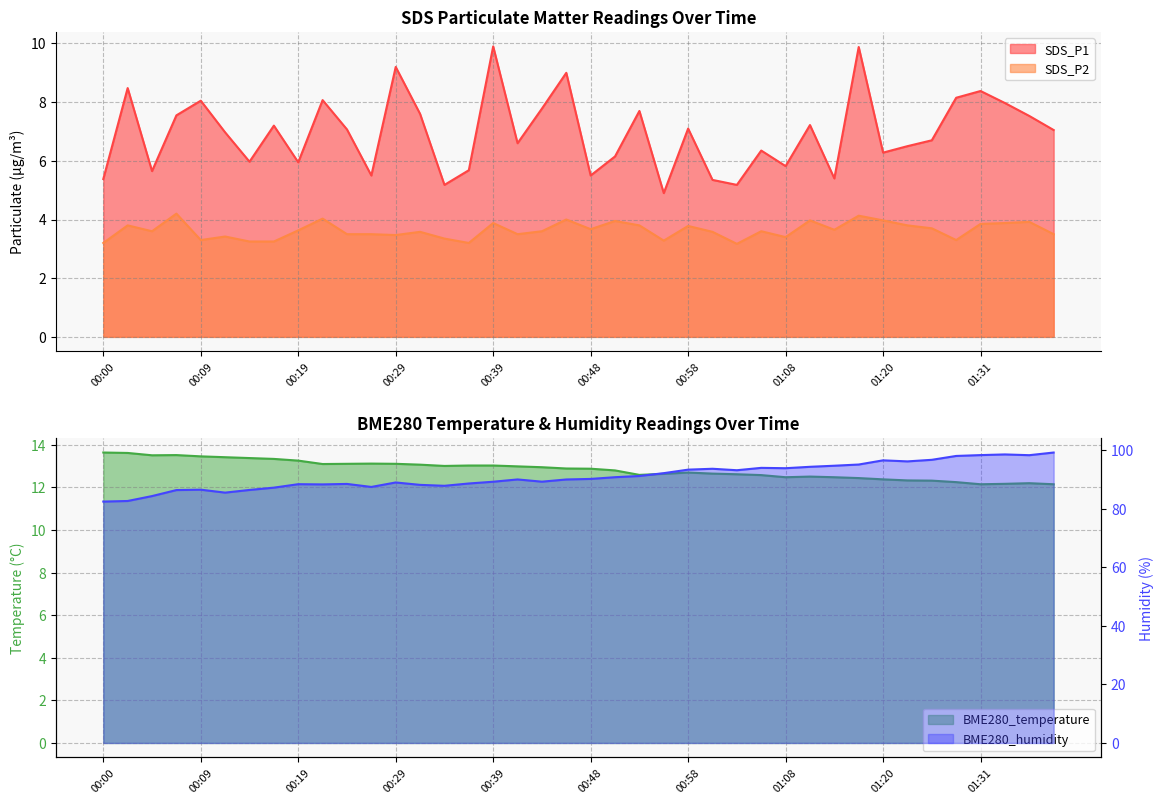

What is the maximum value shown in the chart?

99.2